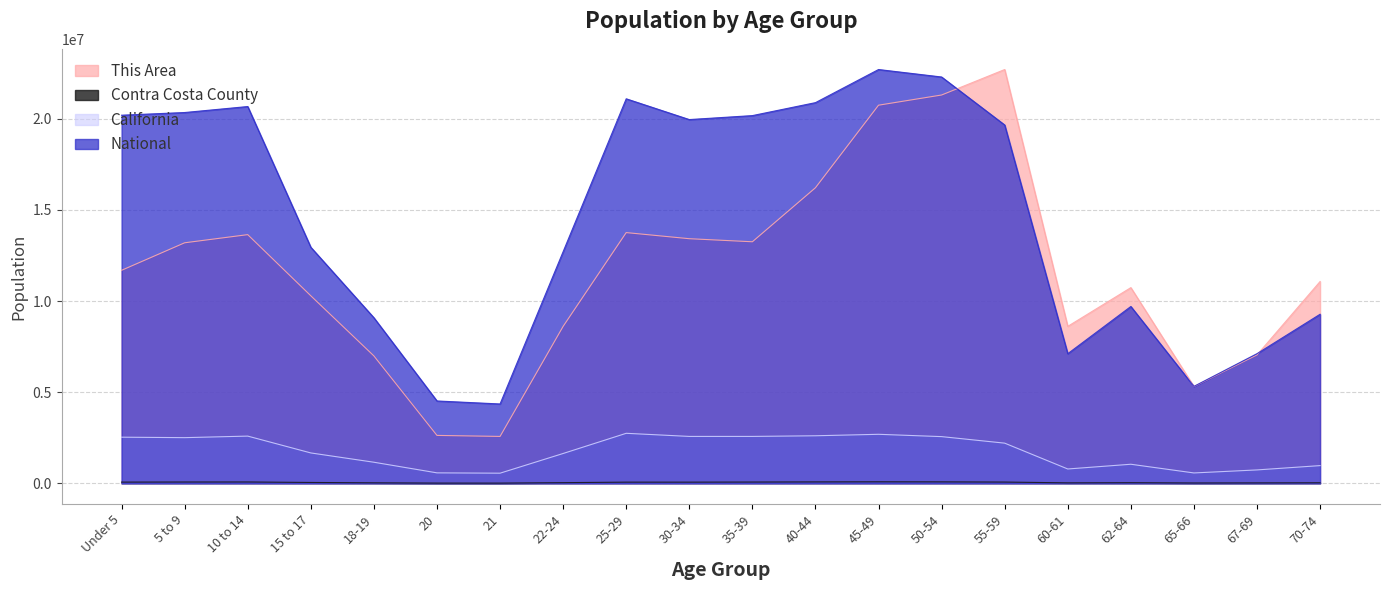

Which series has the largest total across all categories?

National